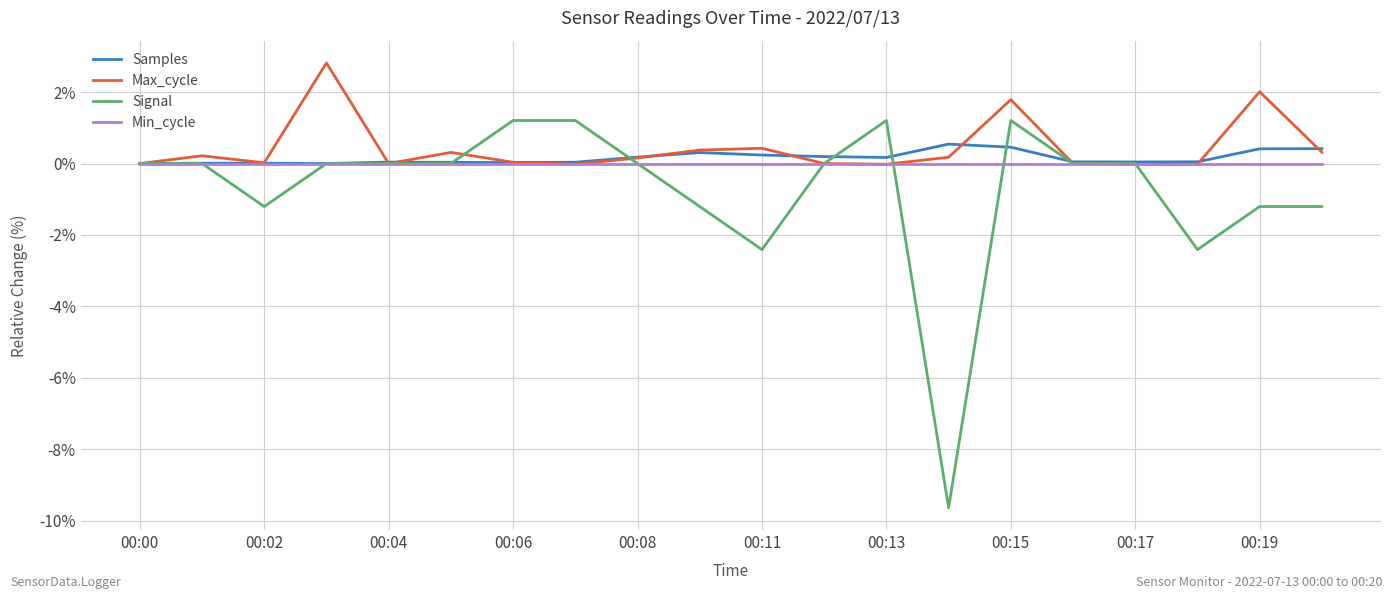

What is the maximum value for Max_cycle?

2.8